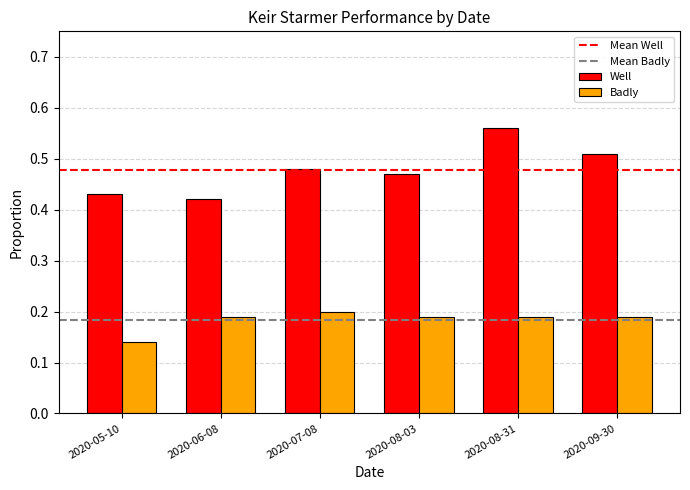

At which label does Well reach its peak?

2020-08-31